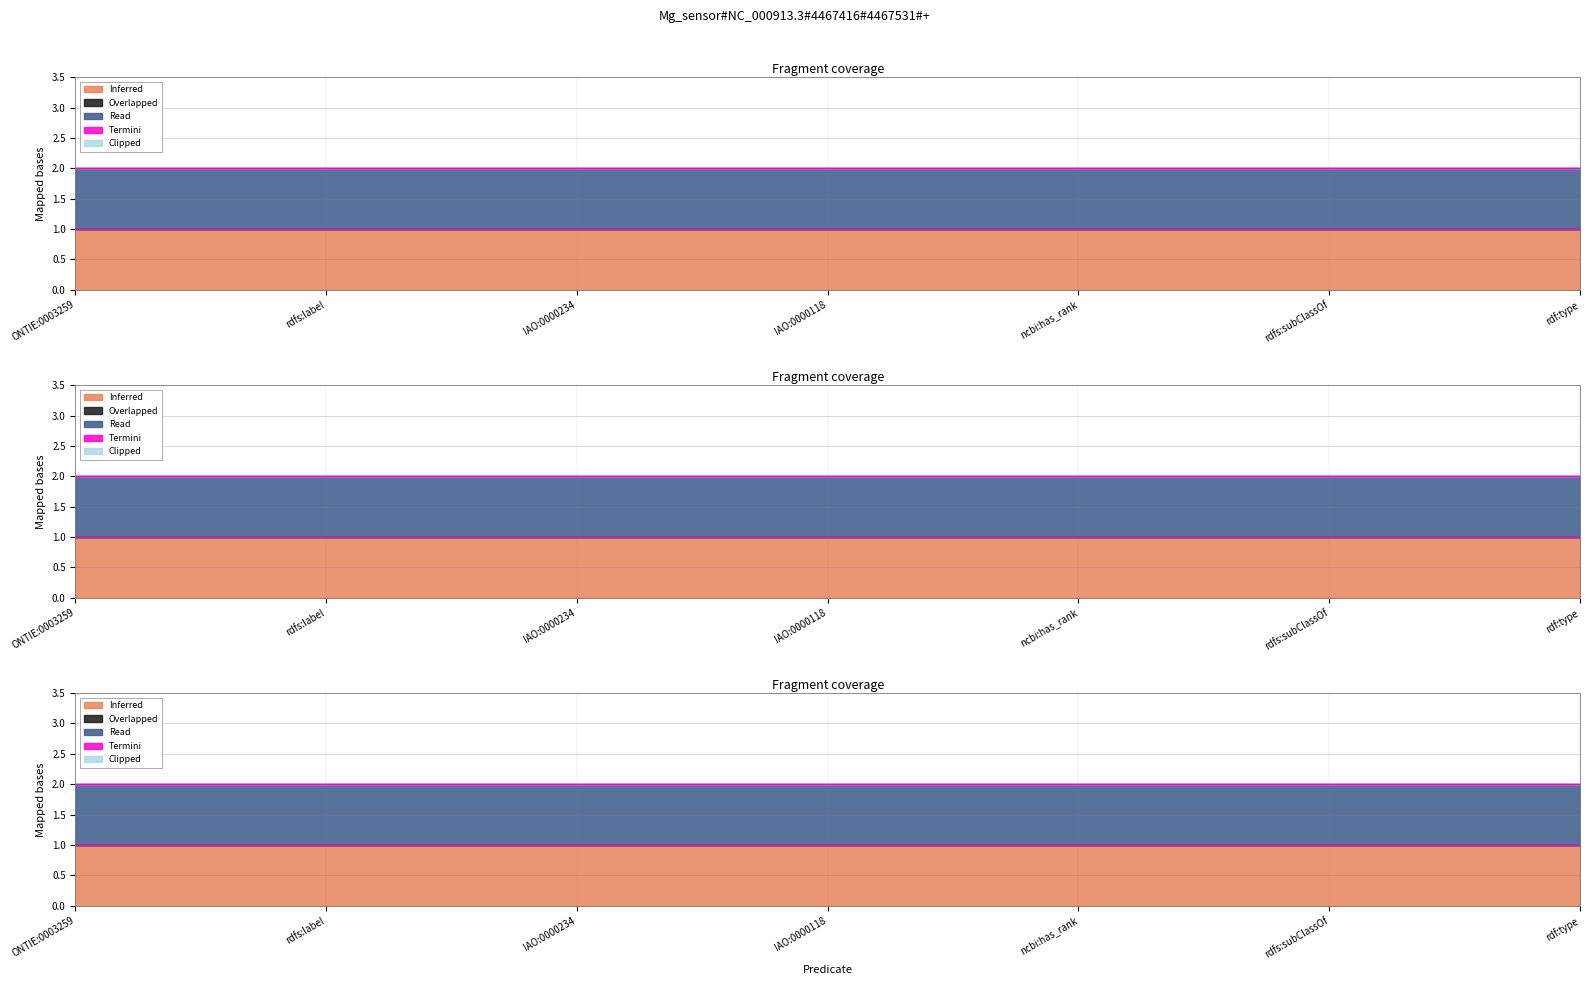

How many lines are shown in the chart?

5